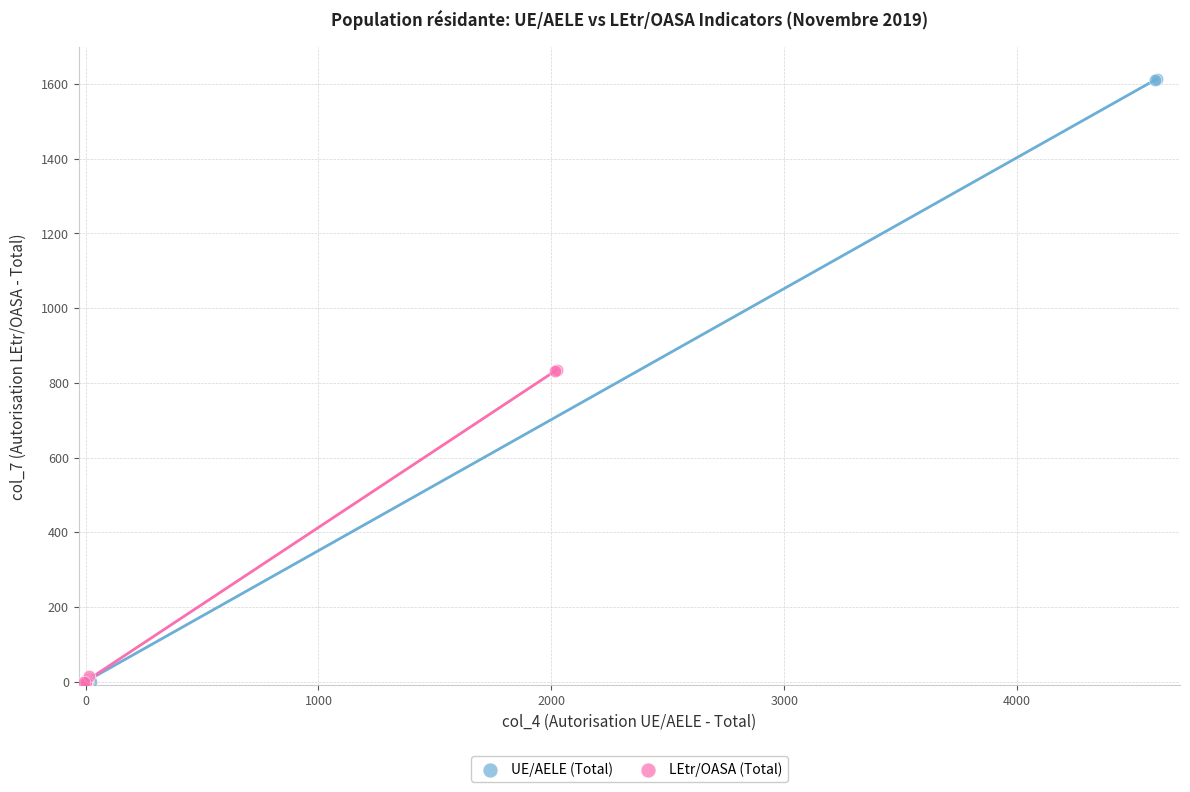

Which series reaches the maximum Y coordinate?

UE/AELE (Total)